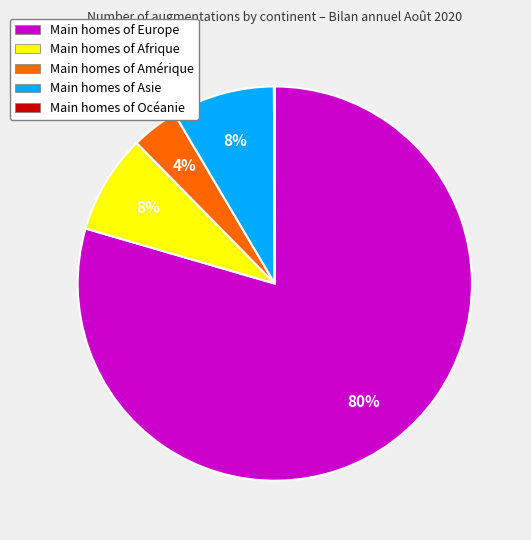

Does any single category account for the majority?

Yes